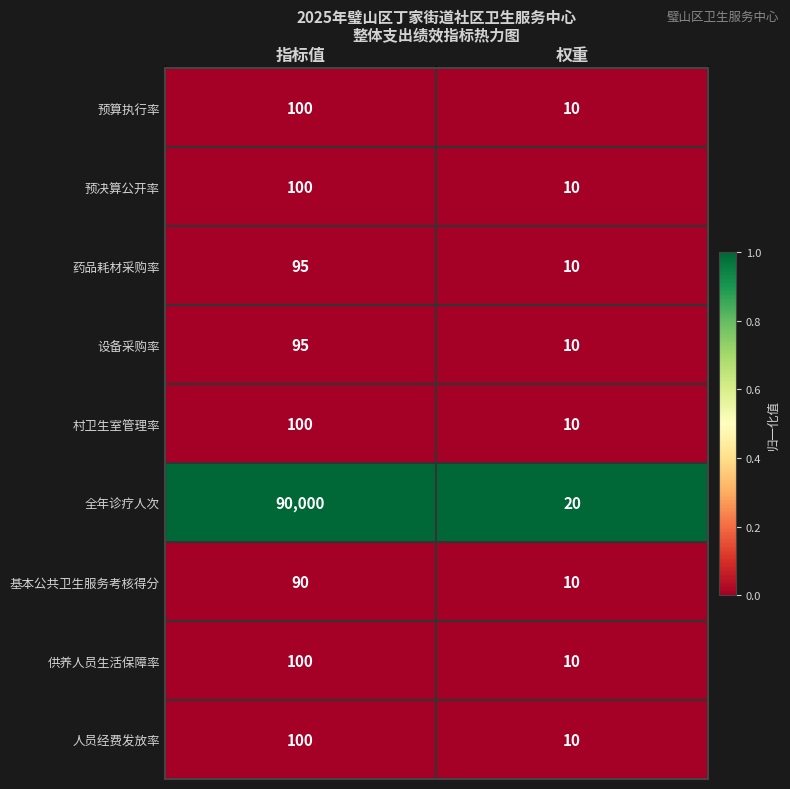

Which series has the largest total across all categories?

全年诊疗人次